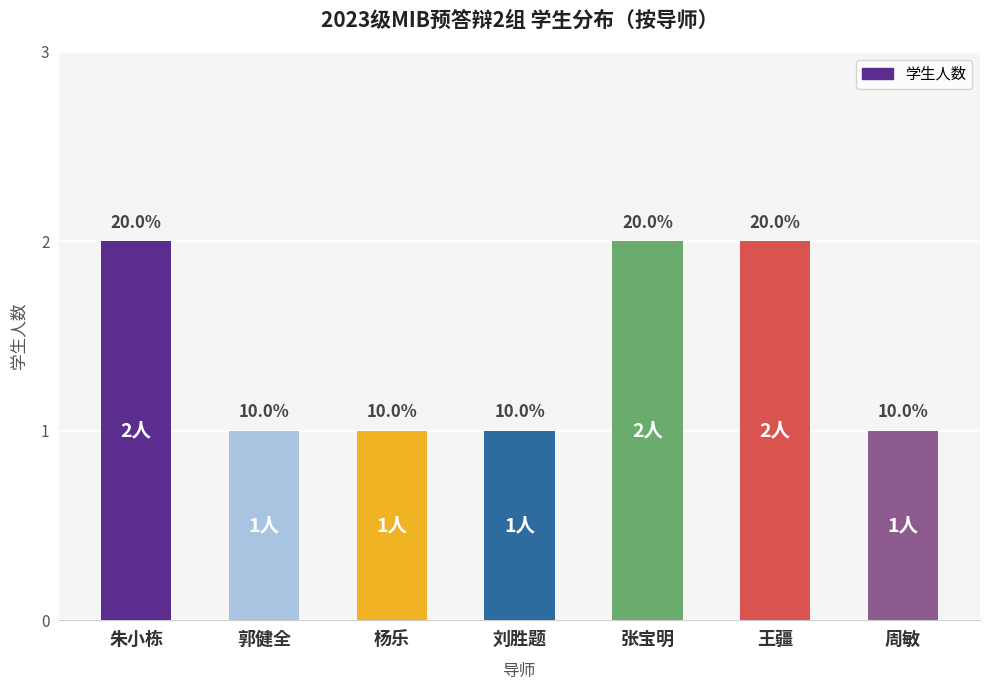

Are the bars horizontal?

No